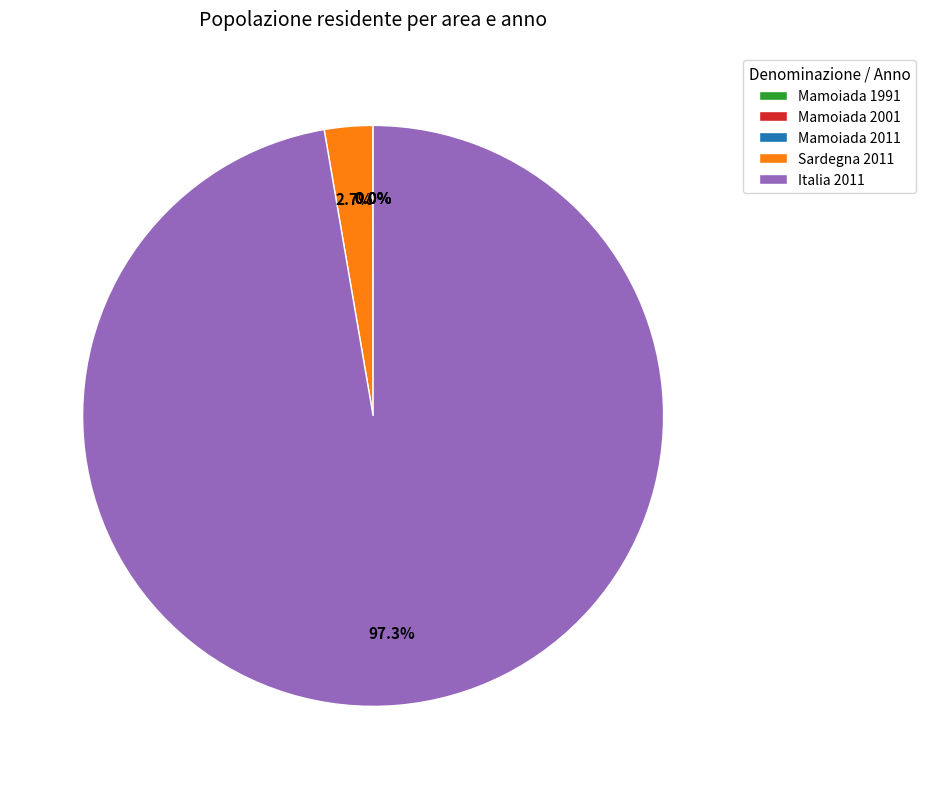

Which slice is the largest?

Italia 2011